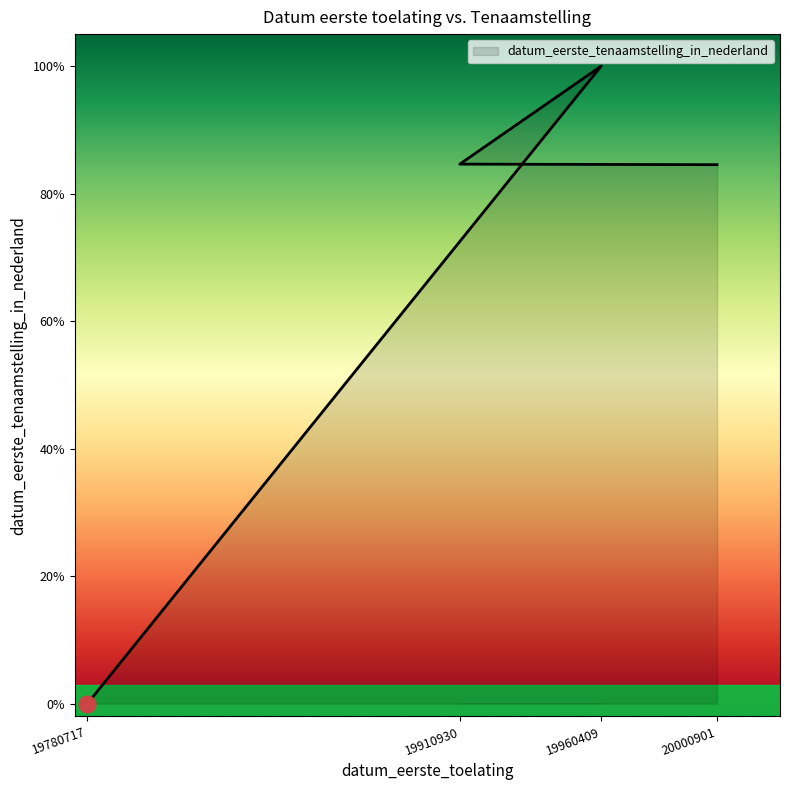

What is the average value?

67.3